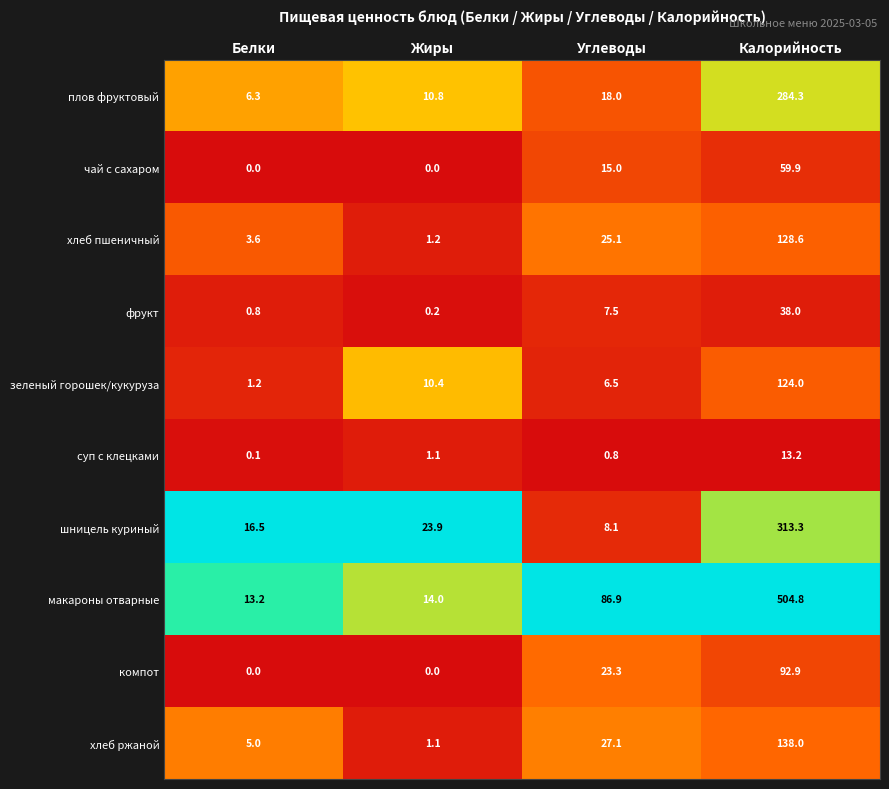

True or false: суп с клецками has a value of 13.2 at Калорийность.

True